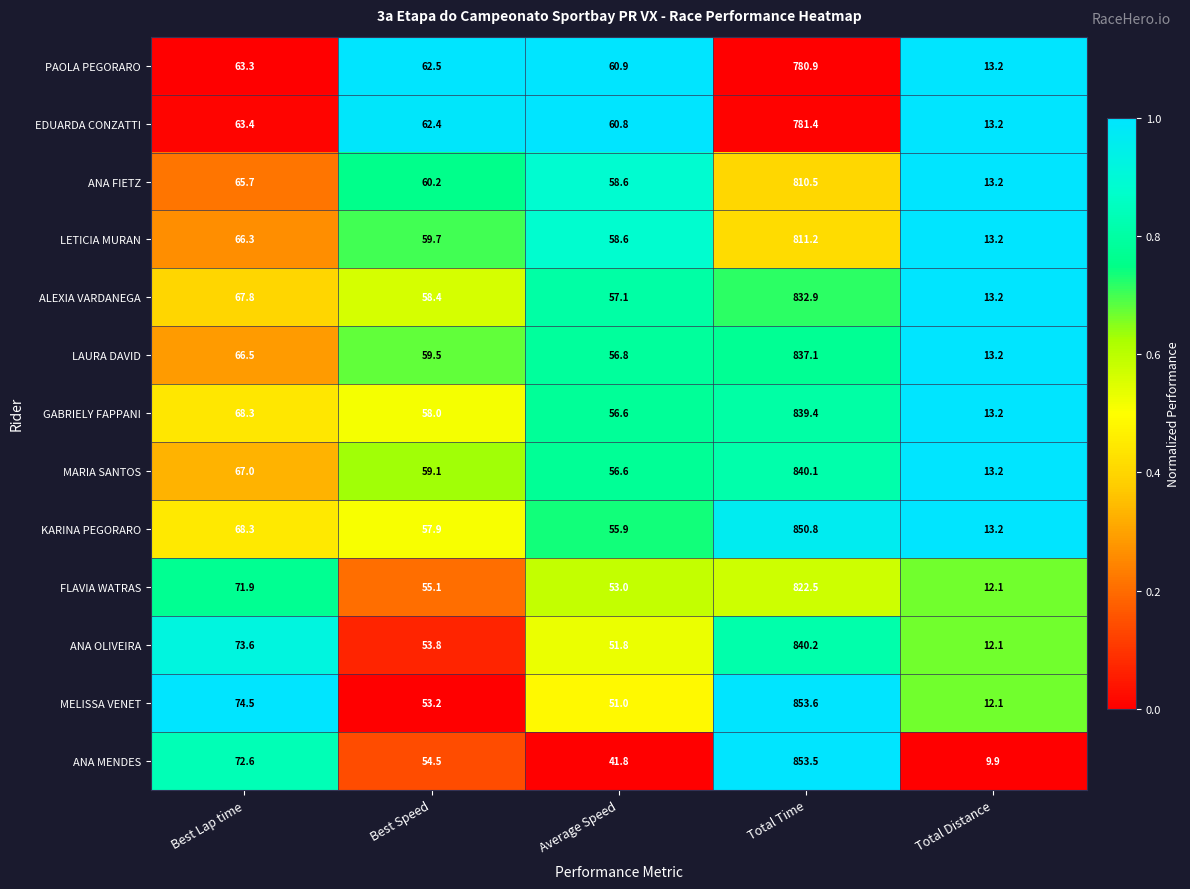

What is the approximate value of ALEXIA VARDANEGA at Best Speed?

58.4